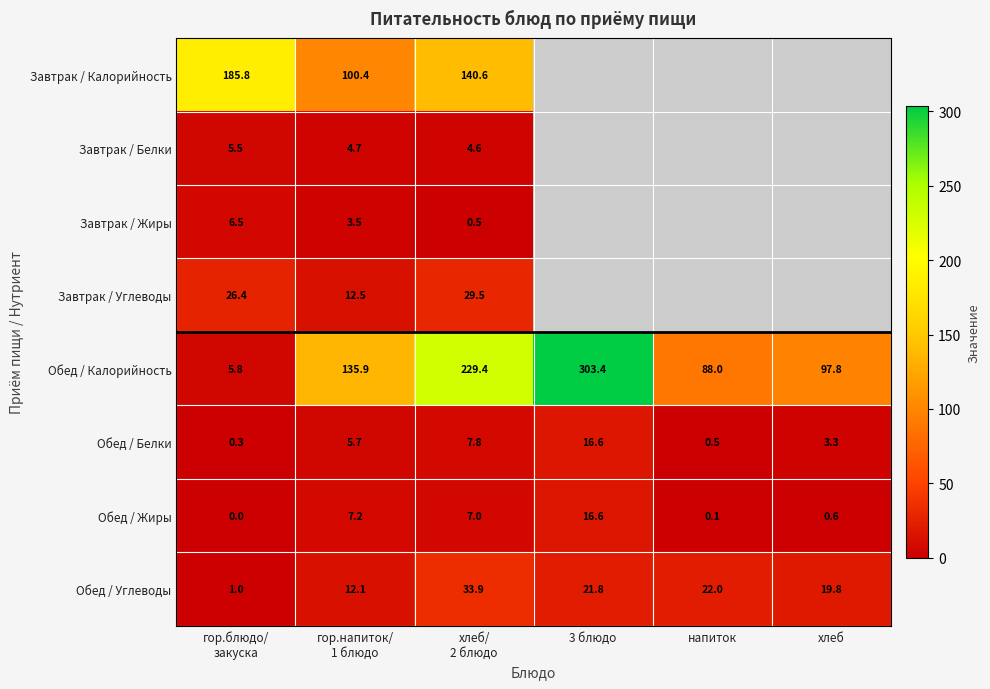

True or false: Обед / Белки has a value of 2.2 at хлеб.

False